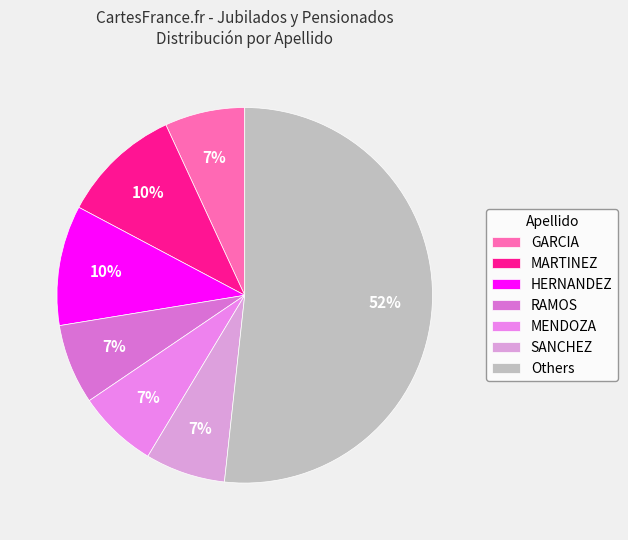

How many slices are in this pie chart?

7